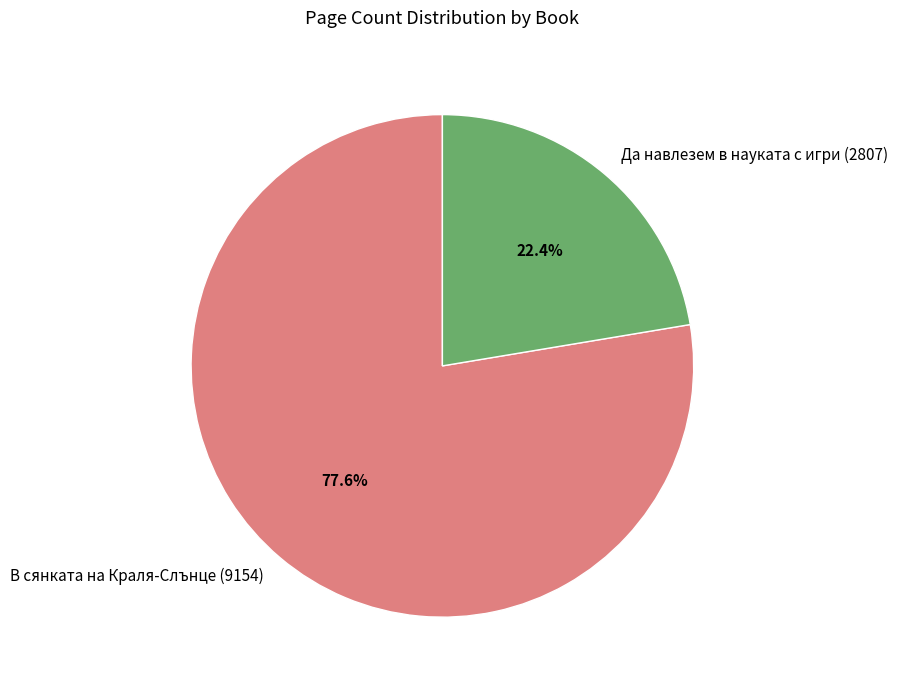

How many slices are in this pie chart?

2